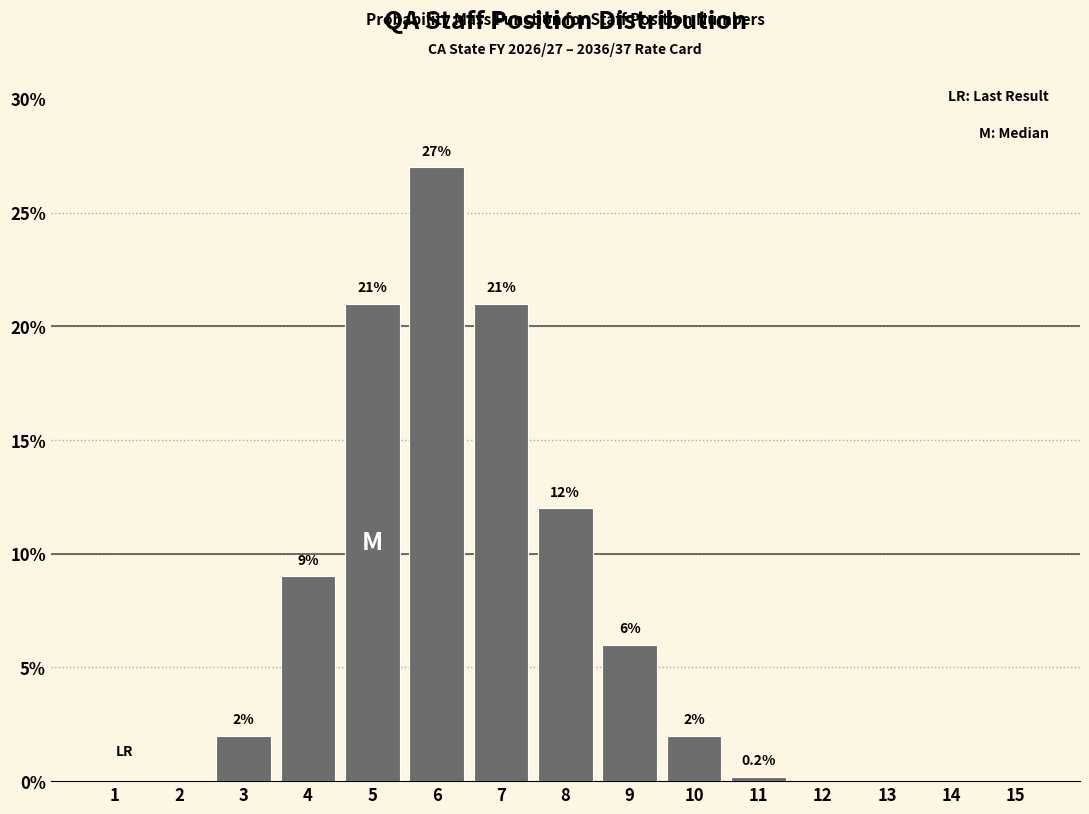

Reading right to left, transcribe all the data shown in this chart.

15=0.0	14=0.0	13=0.0	12=0.0	11=0.2	10=2.0	9=6.0	8=12.0	7=21.0	6=27.0	5=21.0	4=9.0	3=2.0	2=0.0	1=0.0